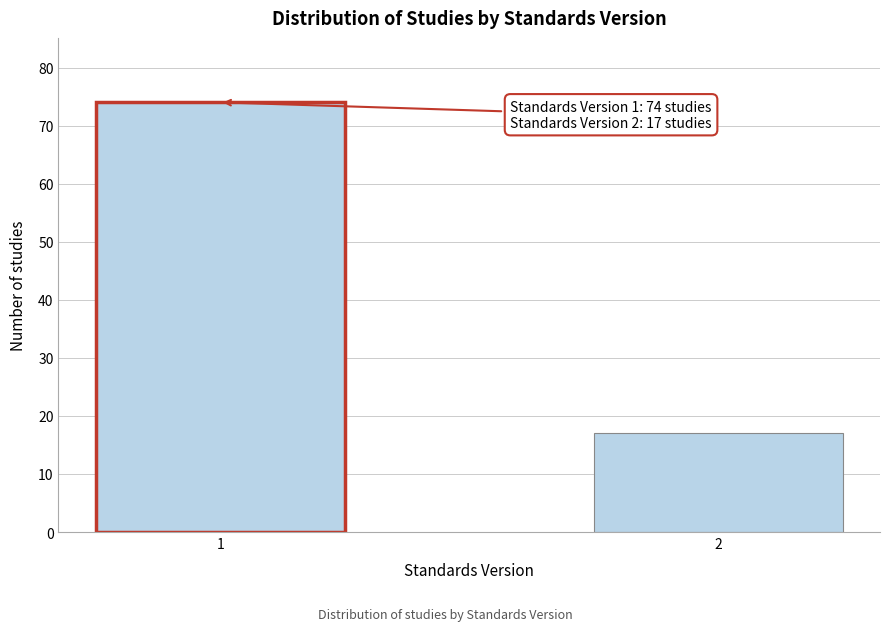

Reading left to right, transcribe all the data shown in this chart.

74	17